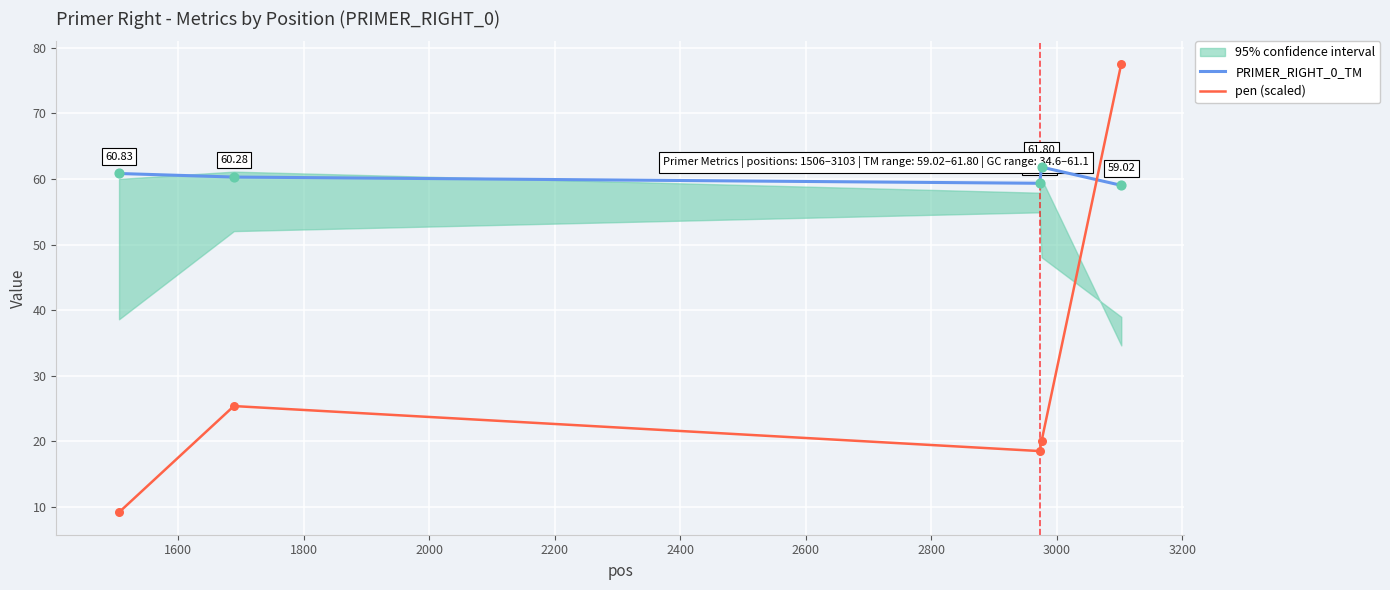

Which series has the largest total across all categories?

PRIMER_RIGHT_0_TM